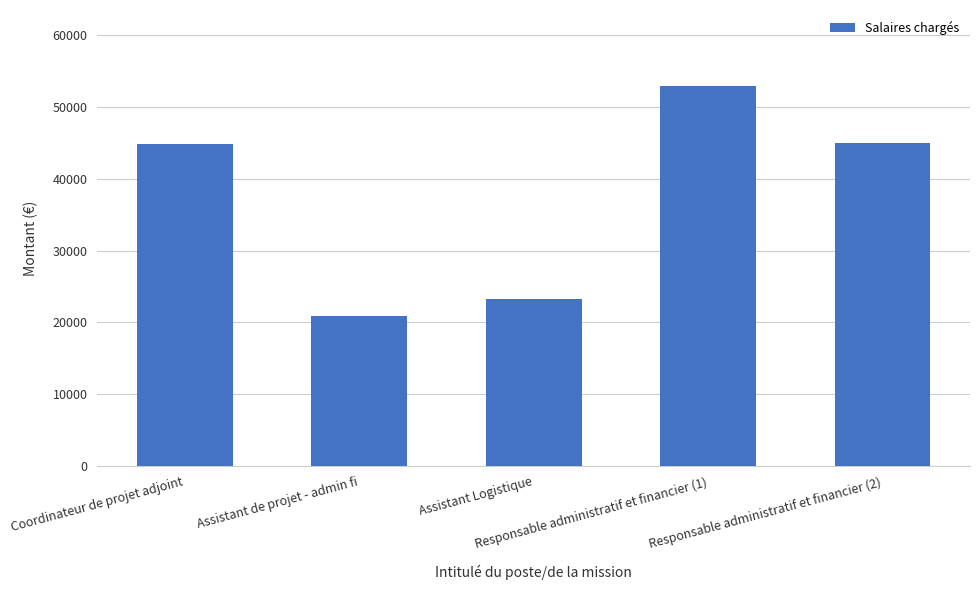

The chart shows a value of 8386 at Assistant Logistique. True or false?

False